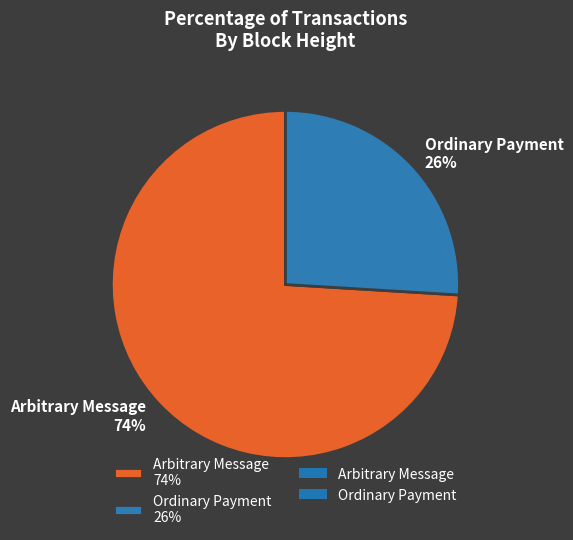

Do Arbitrary Message 74% and Ordinary Payment 26% together represent more than half of the pie?

Yes